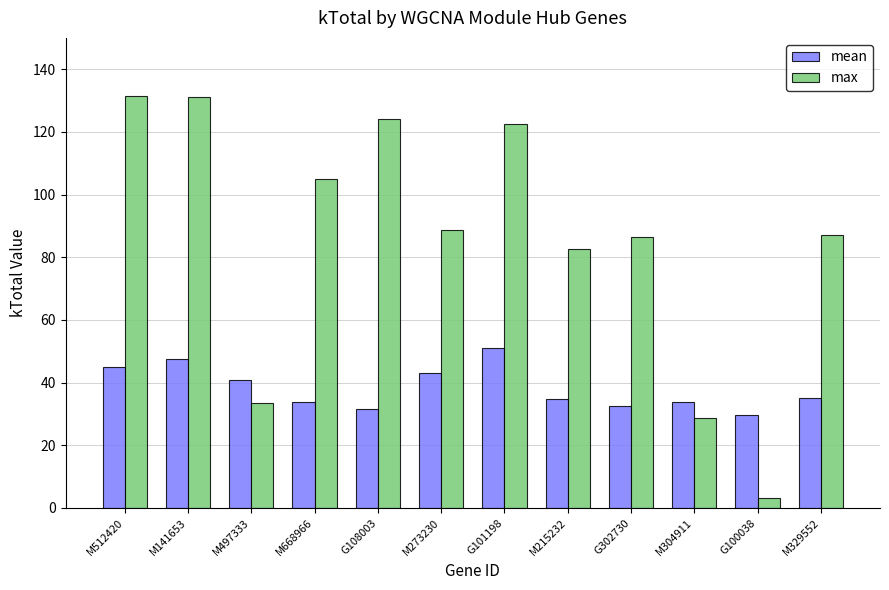

How many bars are there in each group?

2